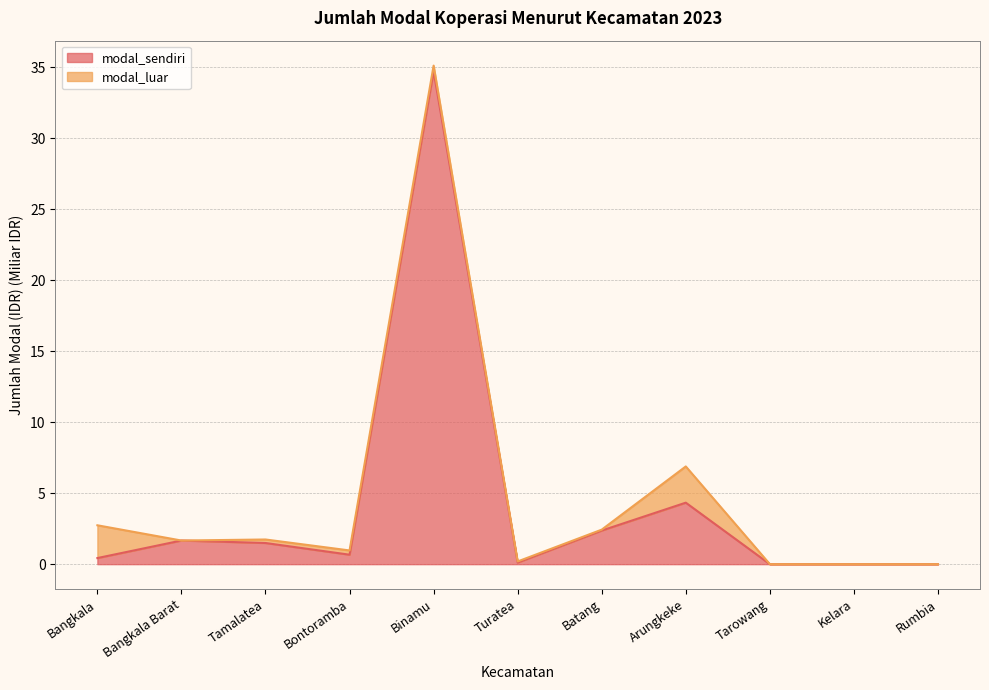

Reading left to right, list all the values displayed in this chart.

modal_sendiri: Bangkala=0.4	Bangkala Barat=1.7	Tamalatea=1.5	Bontoramba=0.7	Binamu=34.7	Turatea=0.1	Batang=2.4	Arungkeke=4.3	Tarowang=0.0	Kelara=0.0	Rumbia=0.0
jumlah: Bangkala=2.7	Bangkala Barat=1.7	Tamalatea=1.7	Bontoramba=1.0	Binamu=35.1	Turatea=0.2	Batang=2.4	Arungkeke=6.9	Tarowang=0.0	Kelara=0.0	Rumbia=0.0